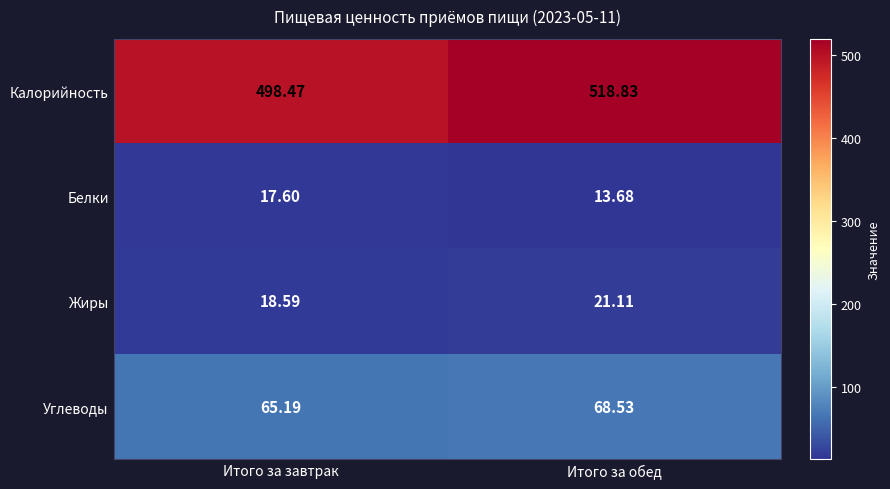

At which category is the sum across all series the highest?

Итого за обед